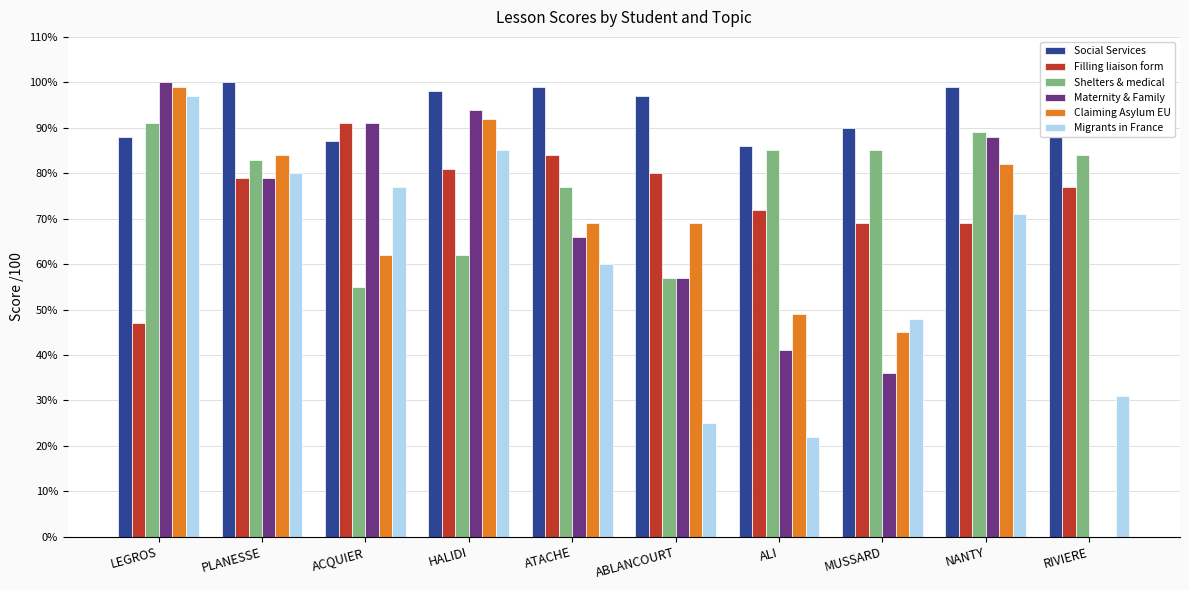

What is the maximum value for Filling liaison form?

91